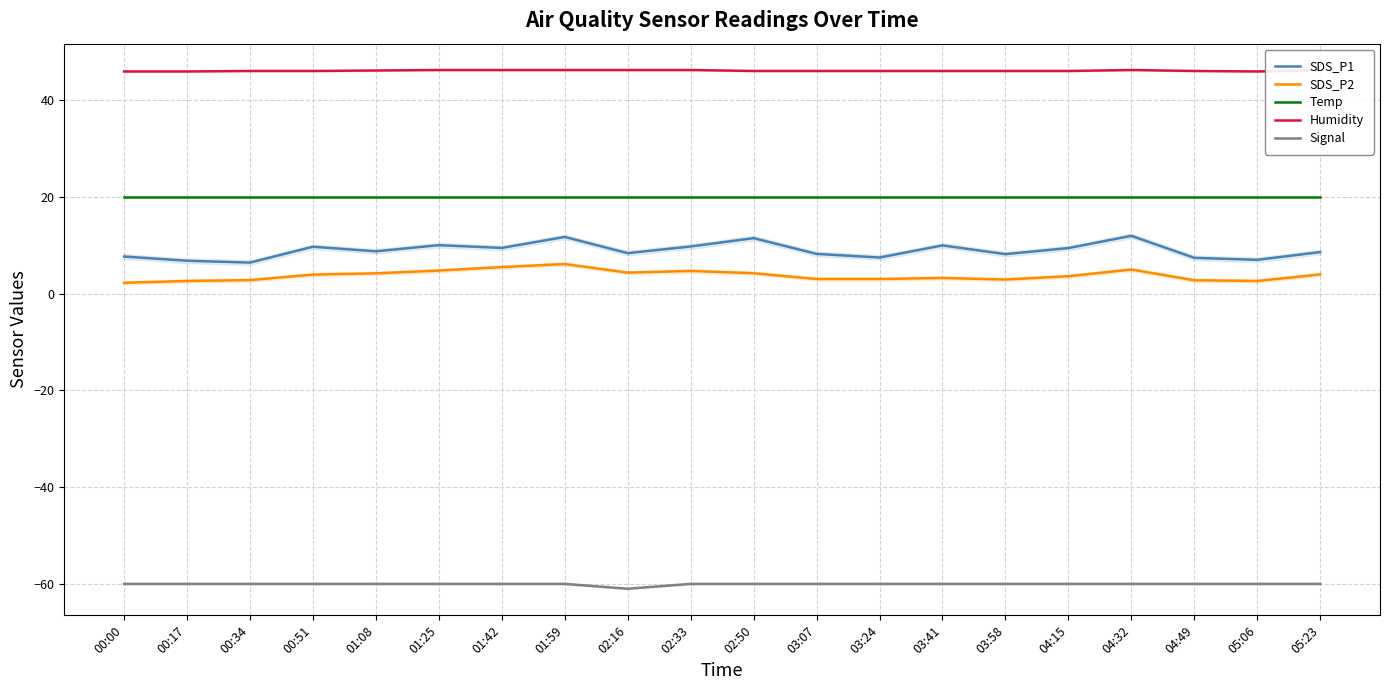

How many interior local valleys does the Signal series have?

1